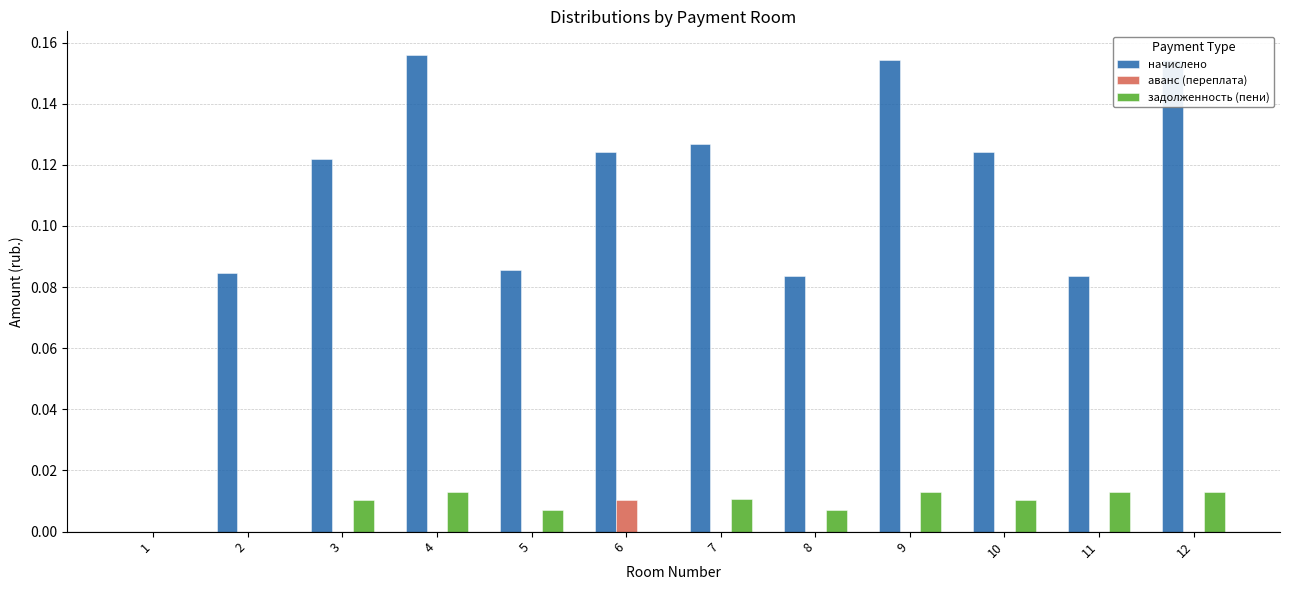

Is the value of аванс (переплата) at 11 greater than the value of задолженность (пени) at 8?

No